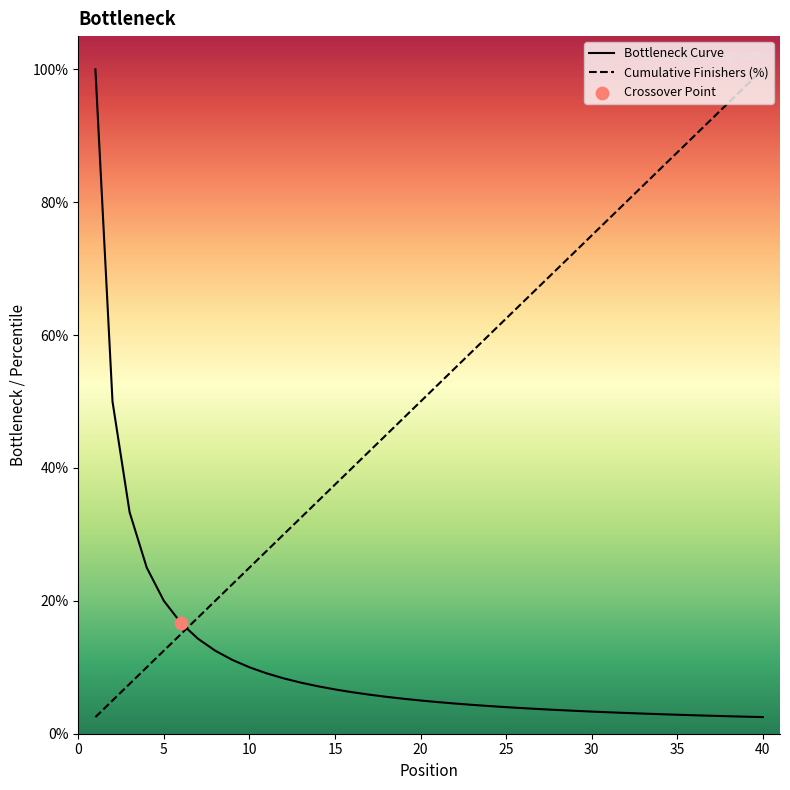

Approximately how many times larger is the value at 26 compared to 20?

1.3